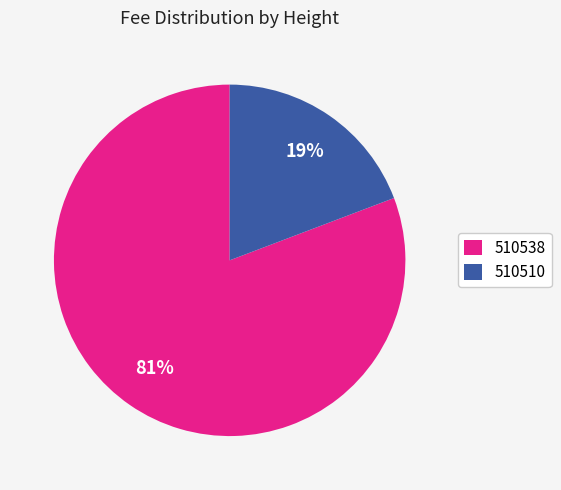

What is the smallest slice in the pie chart?

510510